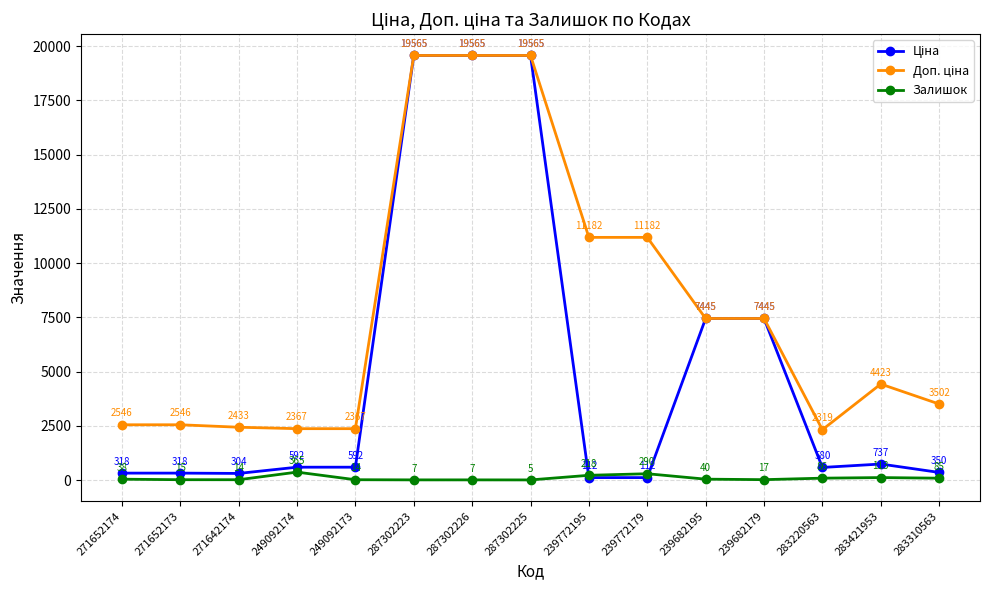

What is the approximate value of Залишок at 249092174?

365.0